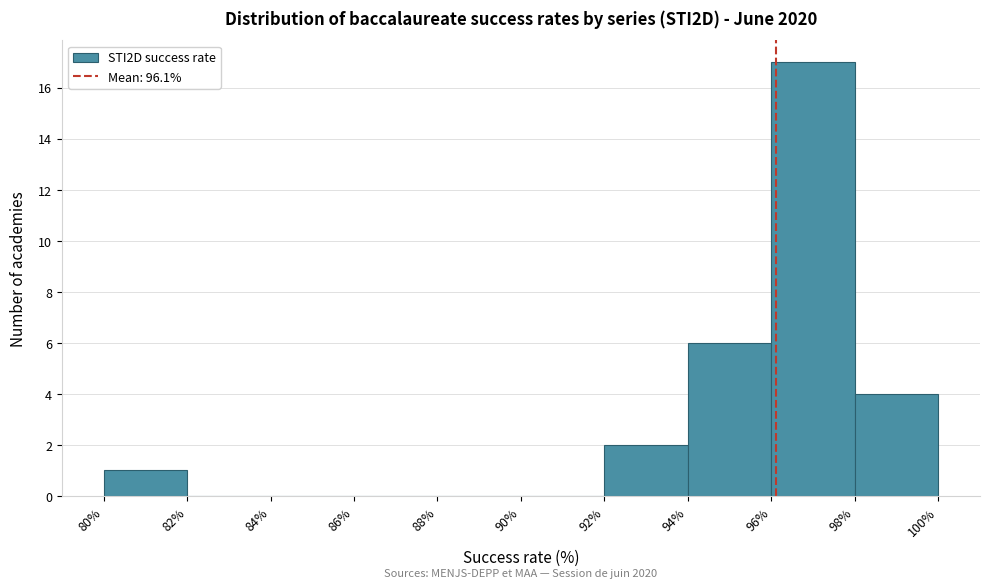

Over which range of the x-axis is the bar tallest?

96% to 98%